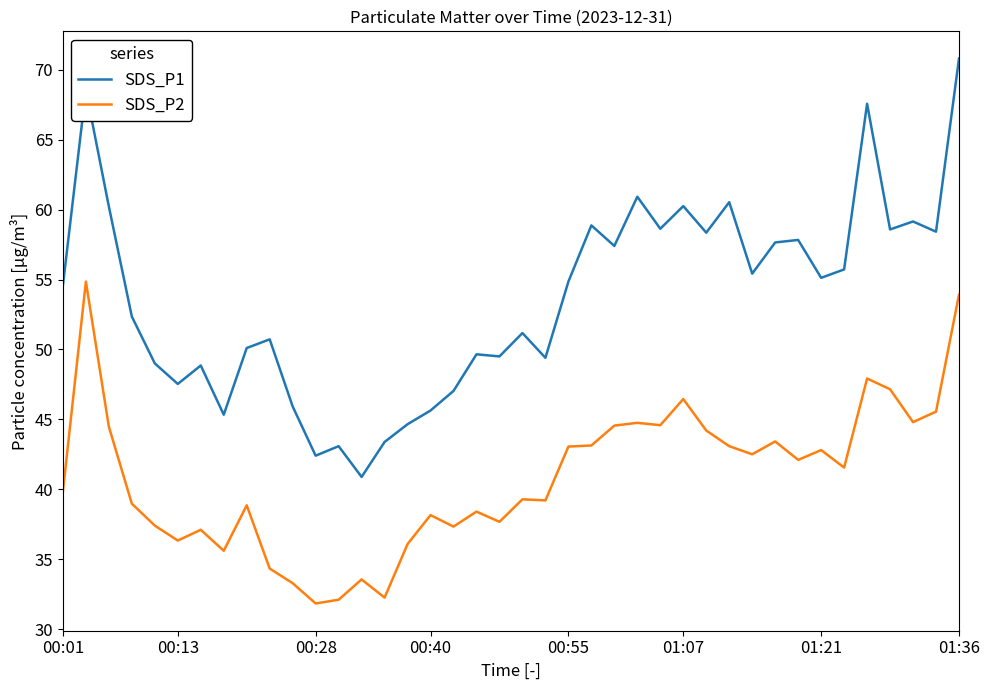

Which series has the widest spread of values?

SDS_P1